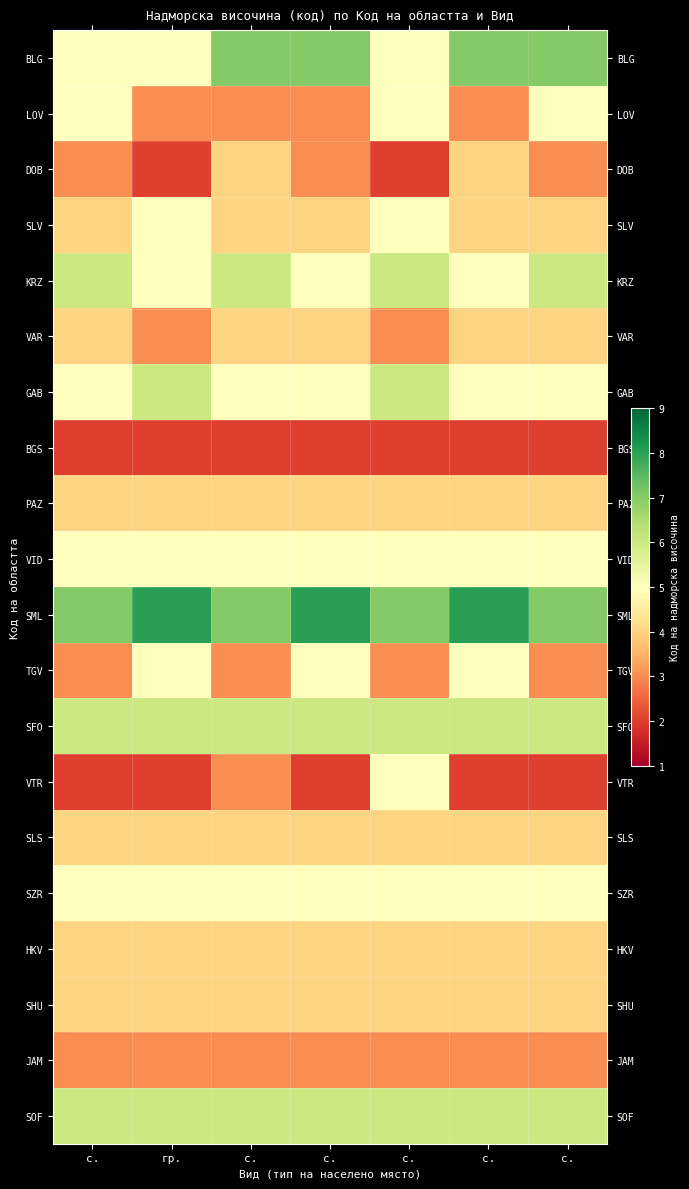

Which series has the largest range (max minus min)?

VTR